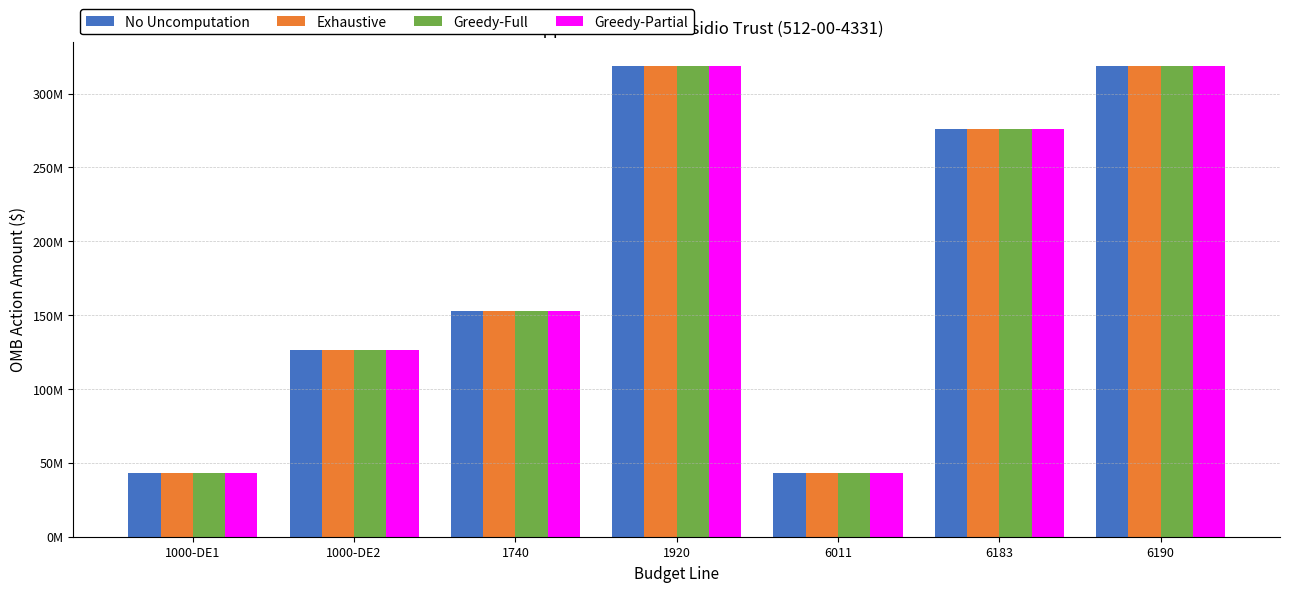

What is the value of the Greedy-Full bar at the 5th from the left?

42831000